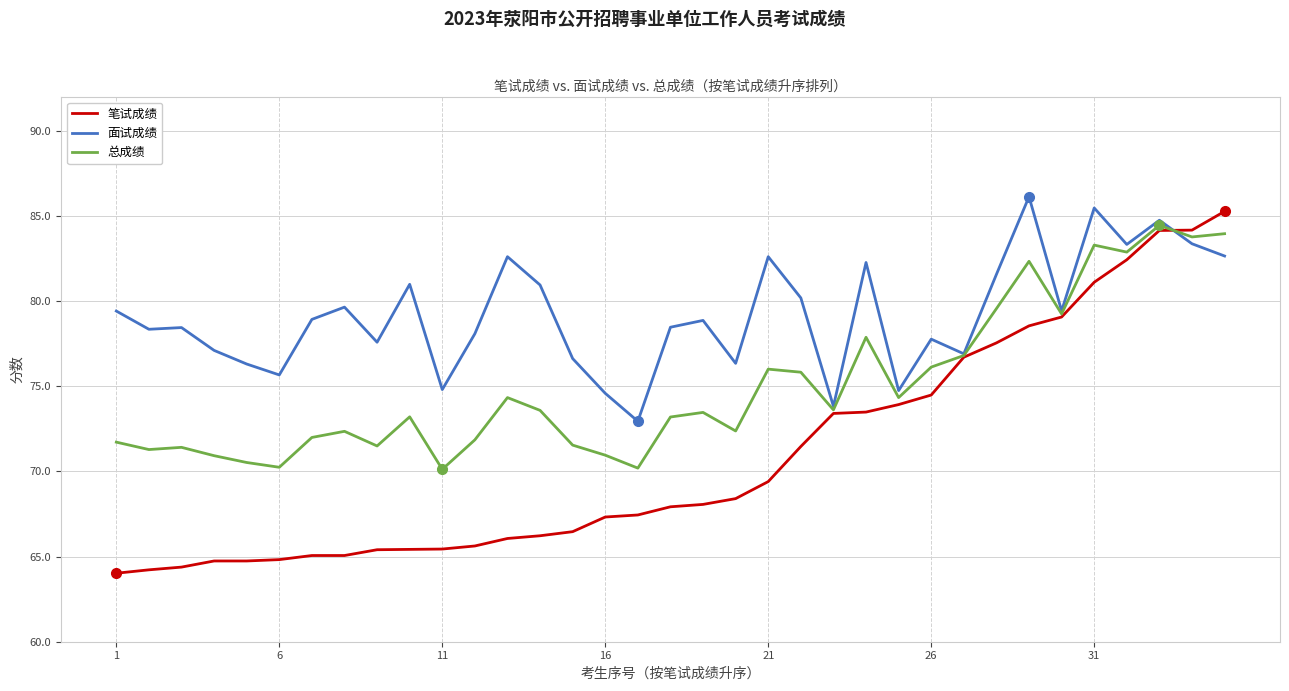

Does the chart display data point markers on the line(s)?

No